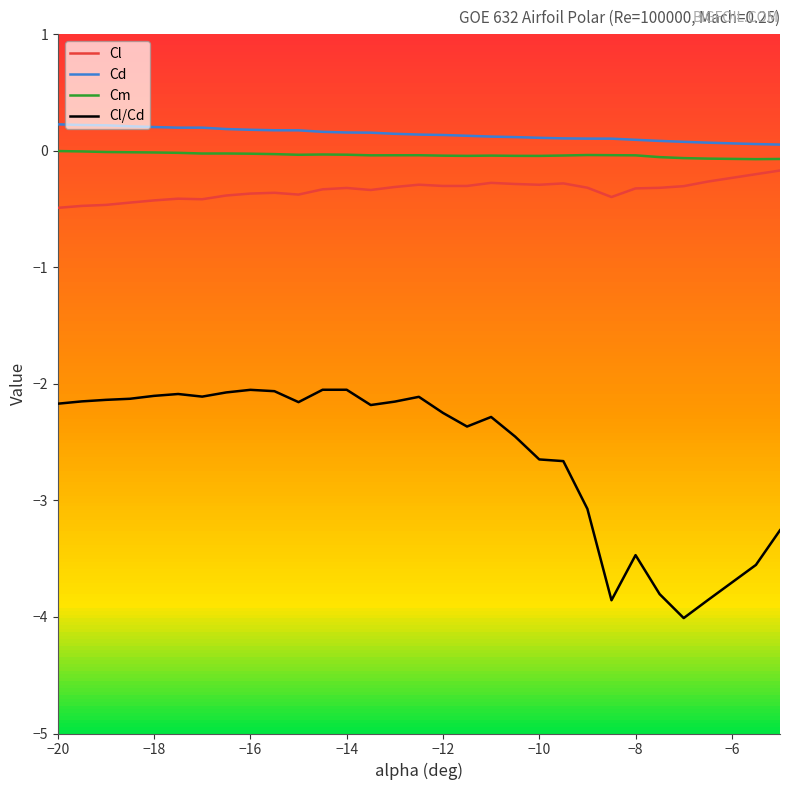

How many interior local valleys does the Cm series have?

6